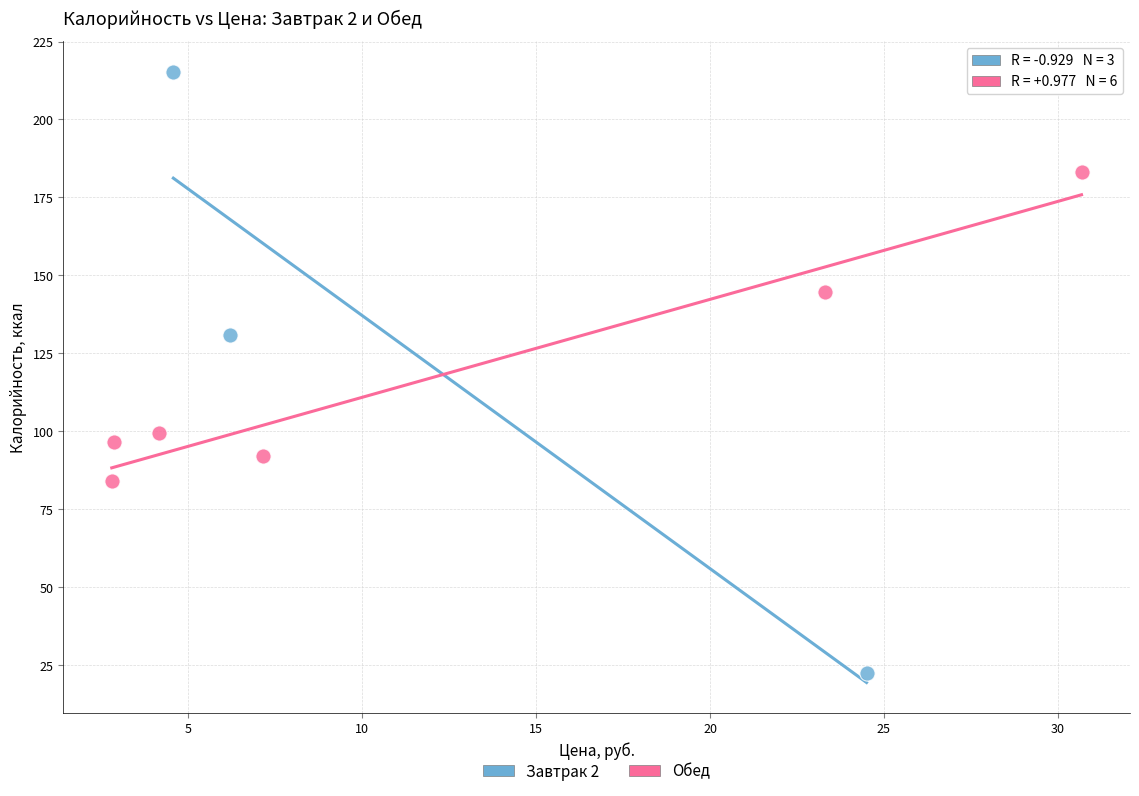

Which series reaches the maximum Y coordinate?

Завтрак 2